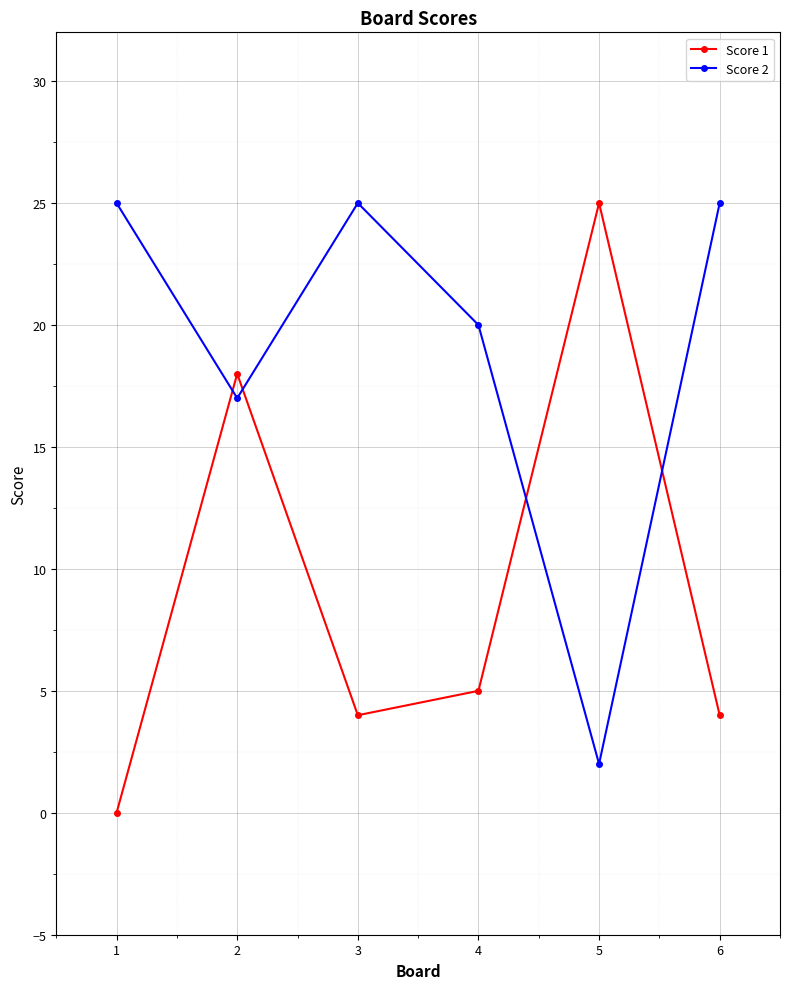

True or false: Score 1 has a value of 5 at 4.

True